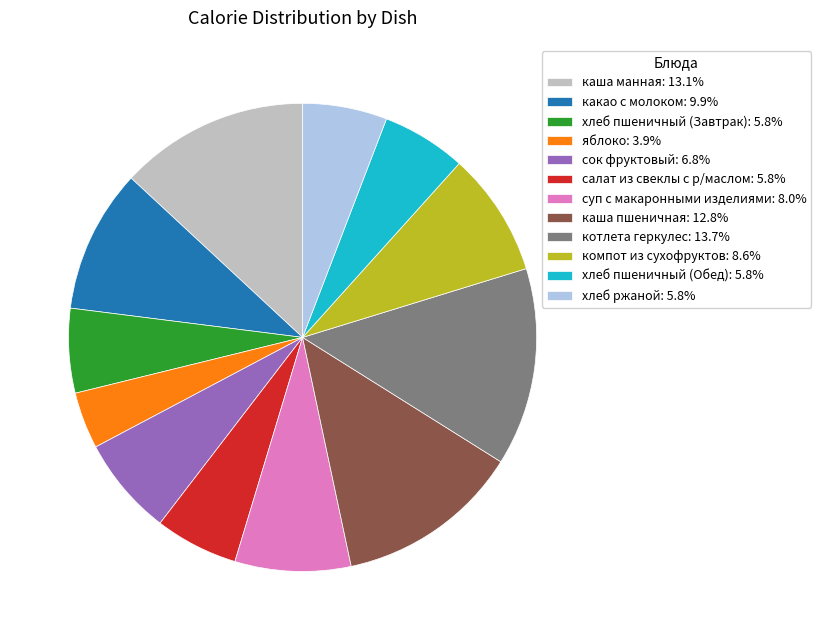

Does any single category account for the majority?

No